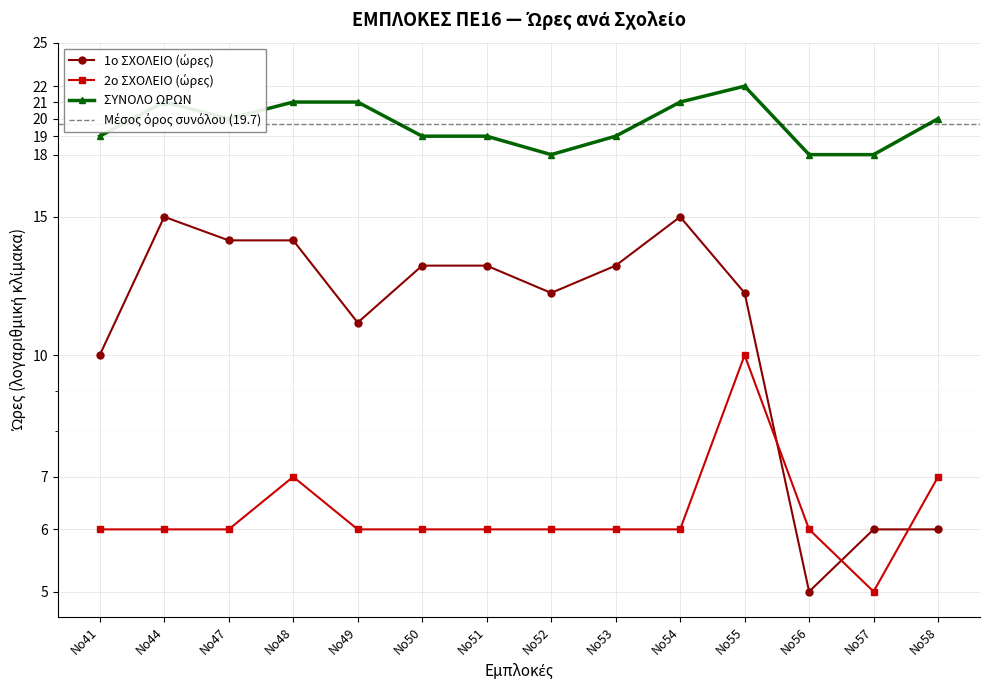

What is the sum of the ΣΥΝΟΛΟ ΩΡΩΝ values at Νο50 and Νο54?

40